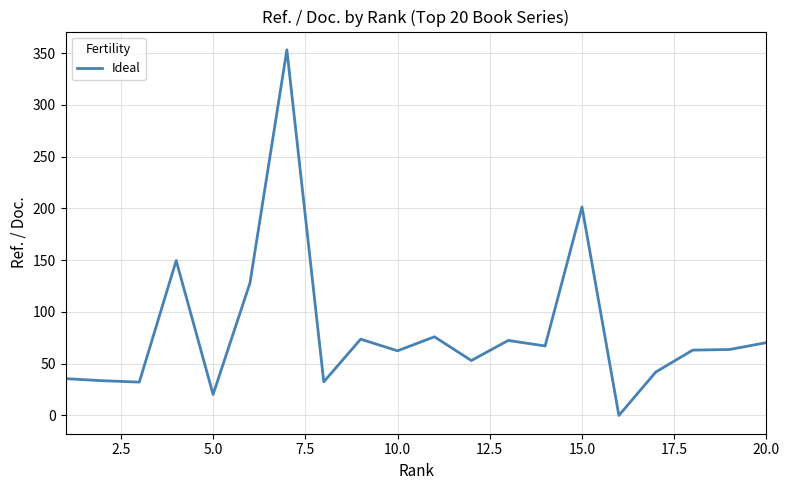

True or false: the data has more than 2 interior local peaks.

True